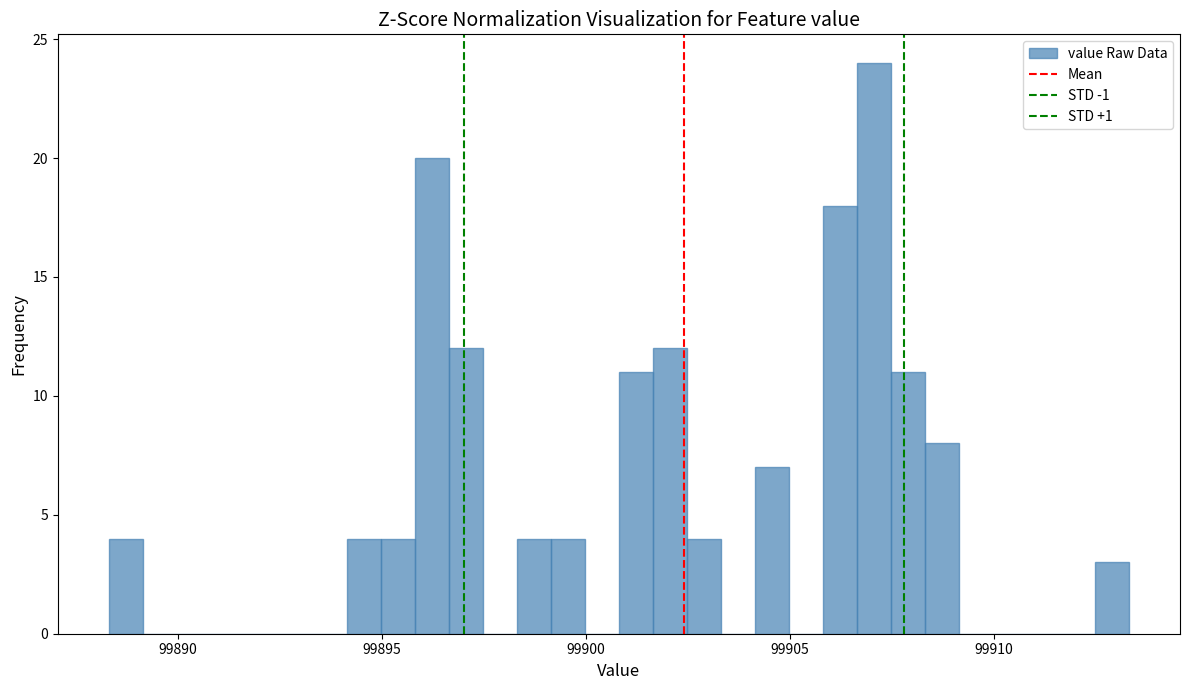

Read against the x-axis, roughly where is the centre of the tallest bar?

99907.0